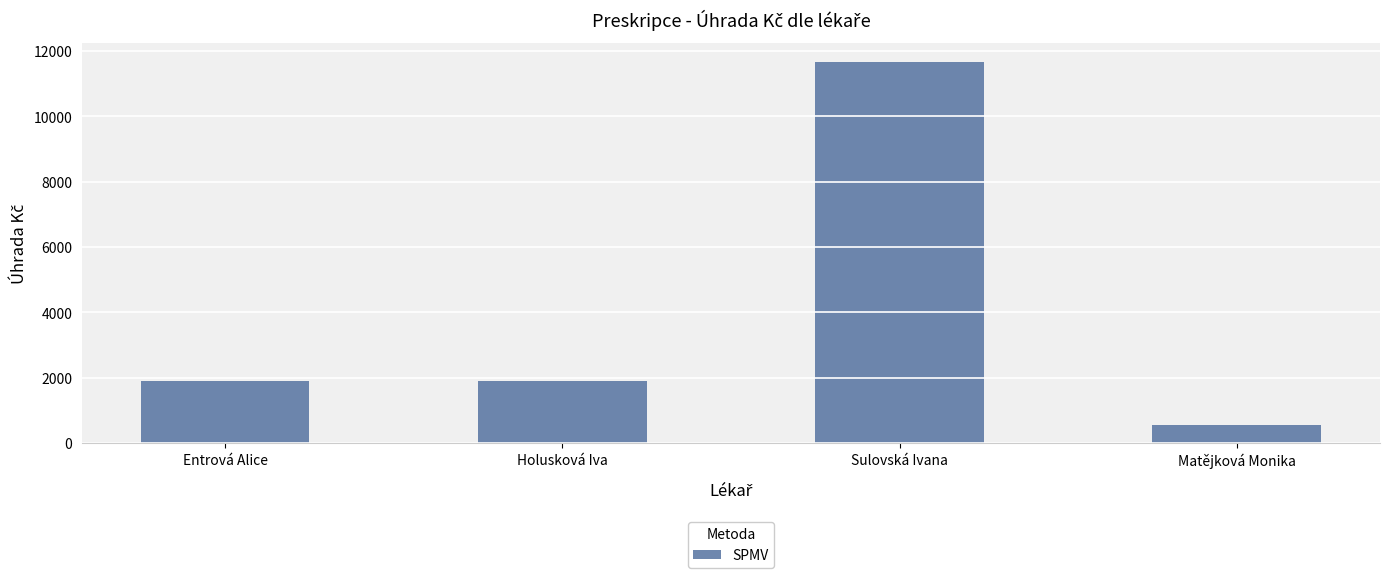

Which label corresponds to the smallest value in the chart?

Matějková Monika